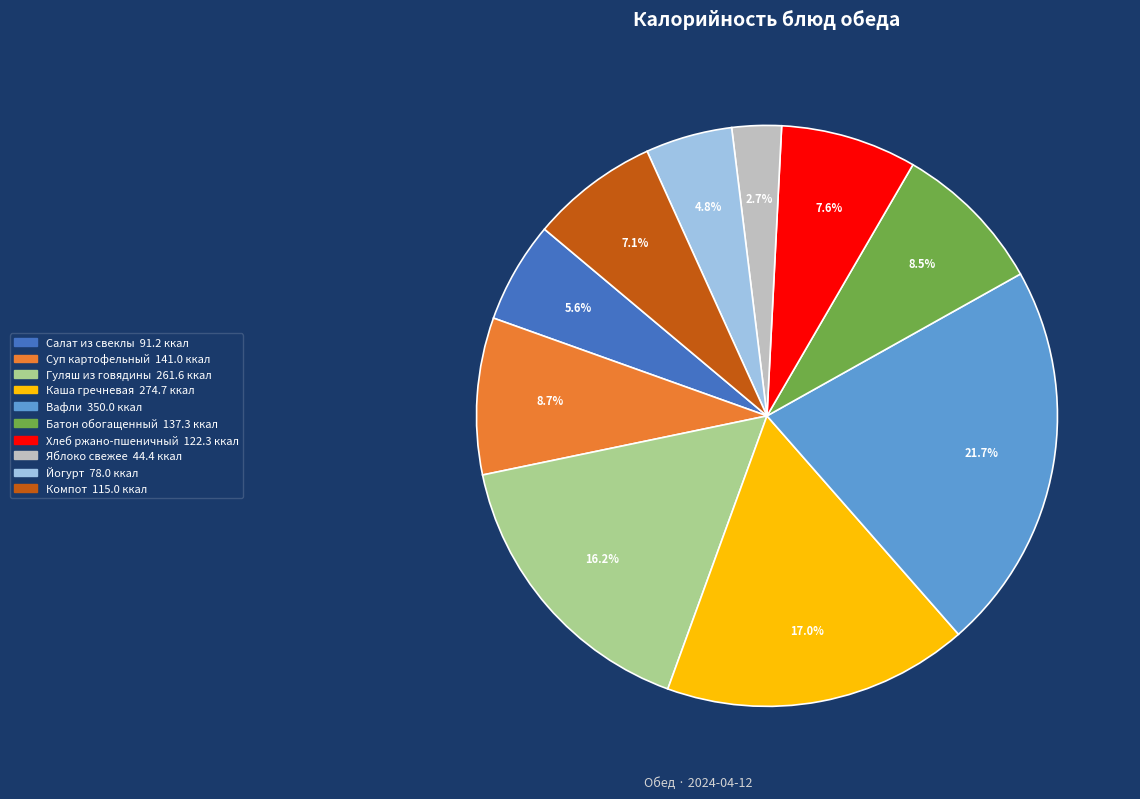

Does any single category account for the majority?

No